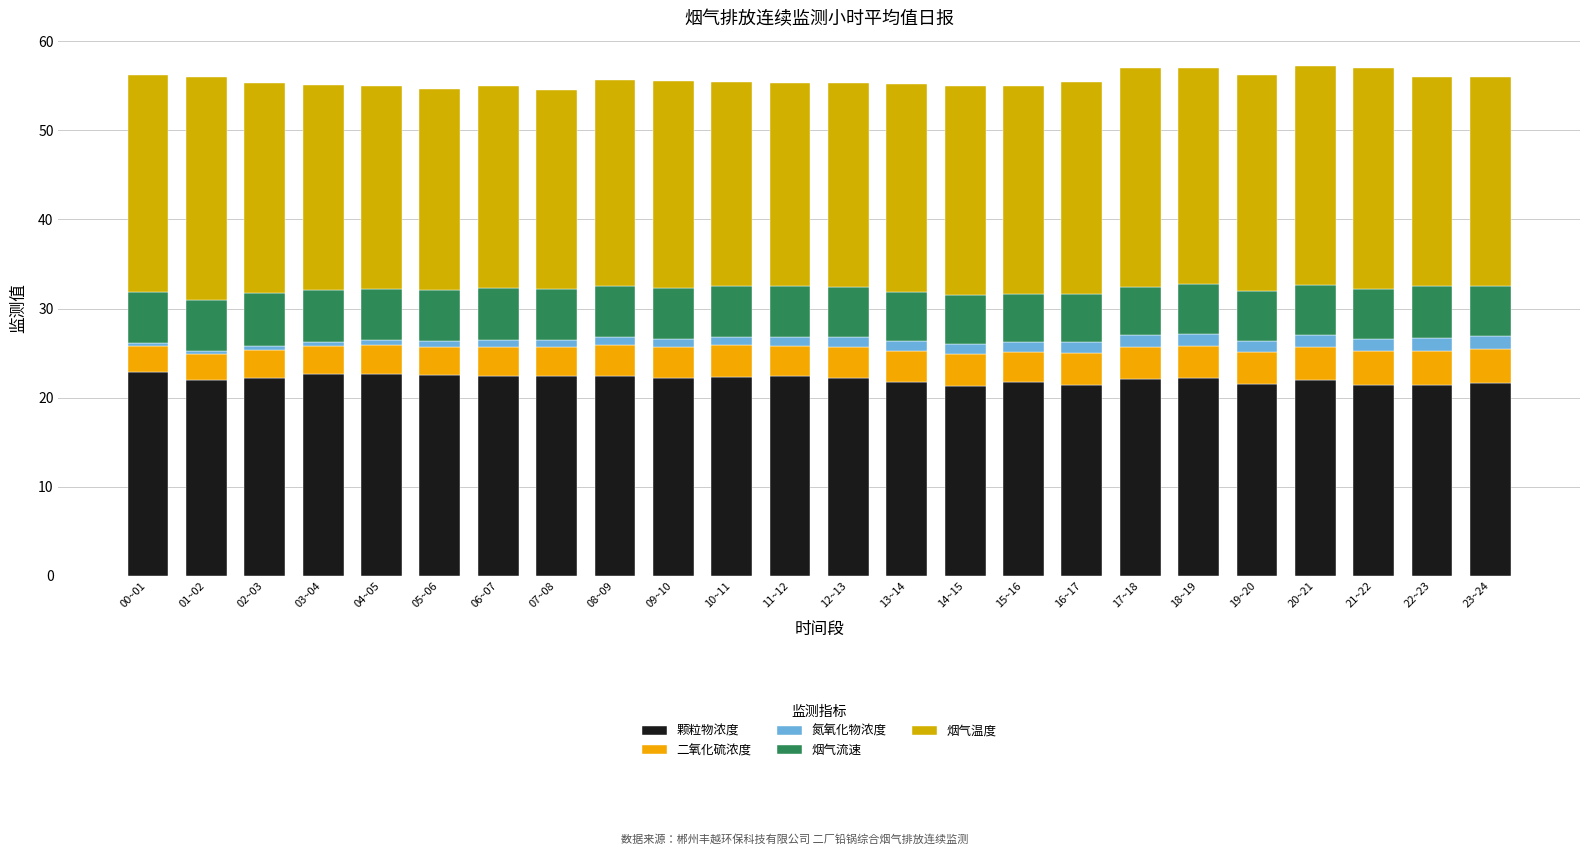

How many series are shown in this chart?

5